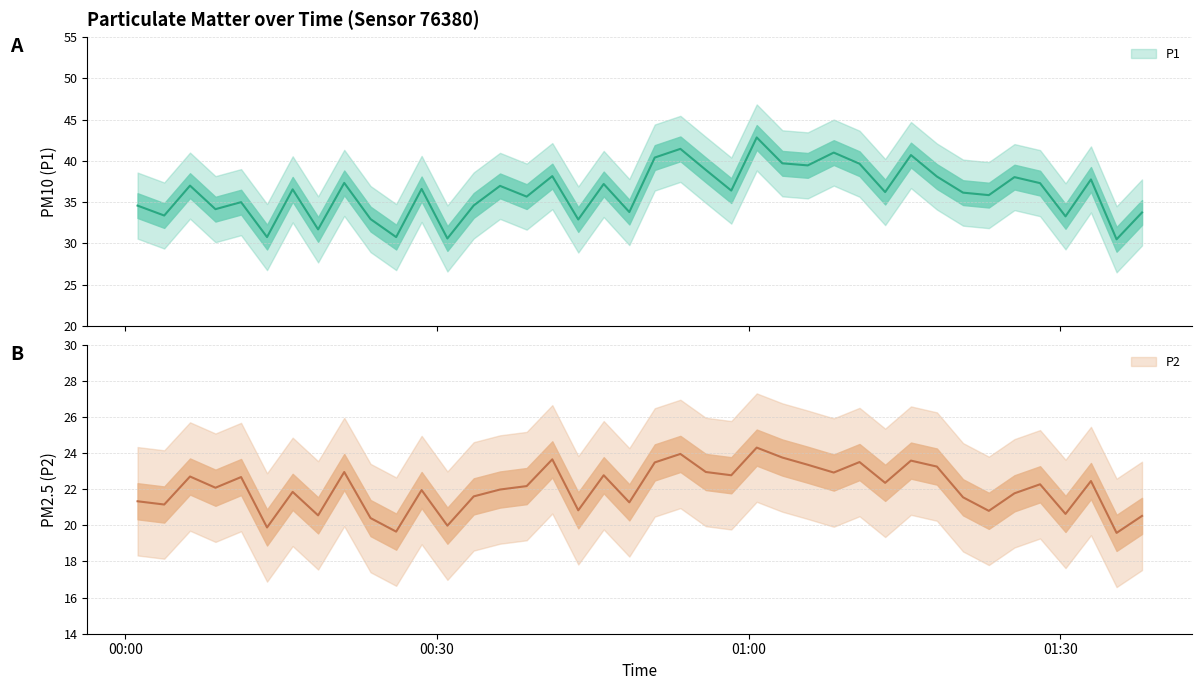

List the series in order of their overall mean, highest first.

P1, P2